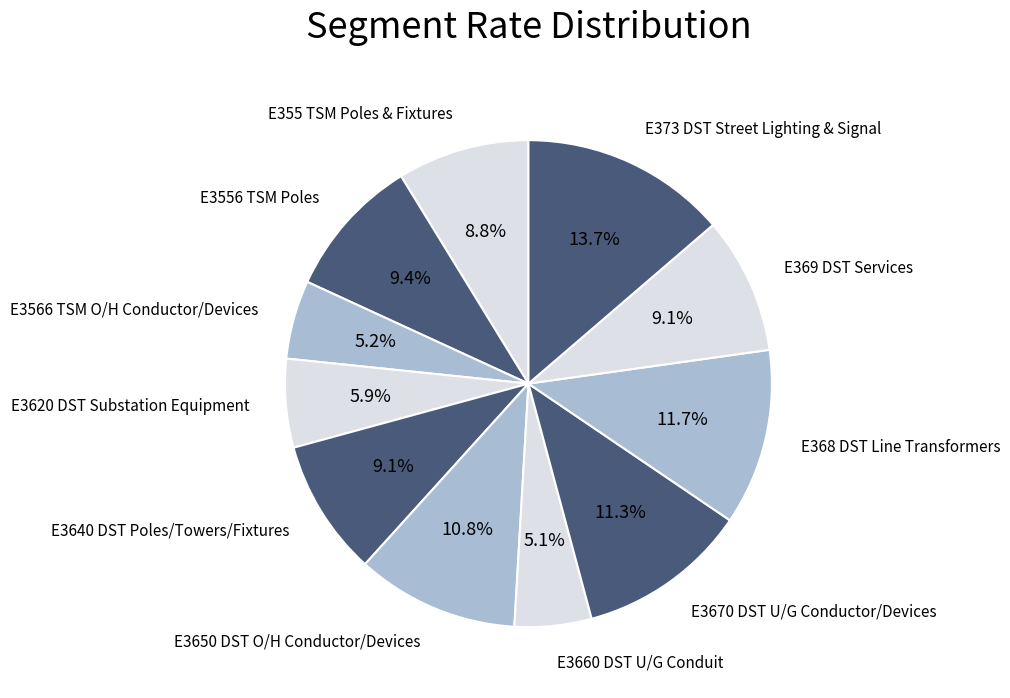

How much of the chart is everything except E3566 TSM O/H Conductor/Devices?

94.8%